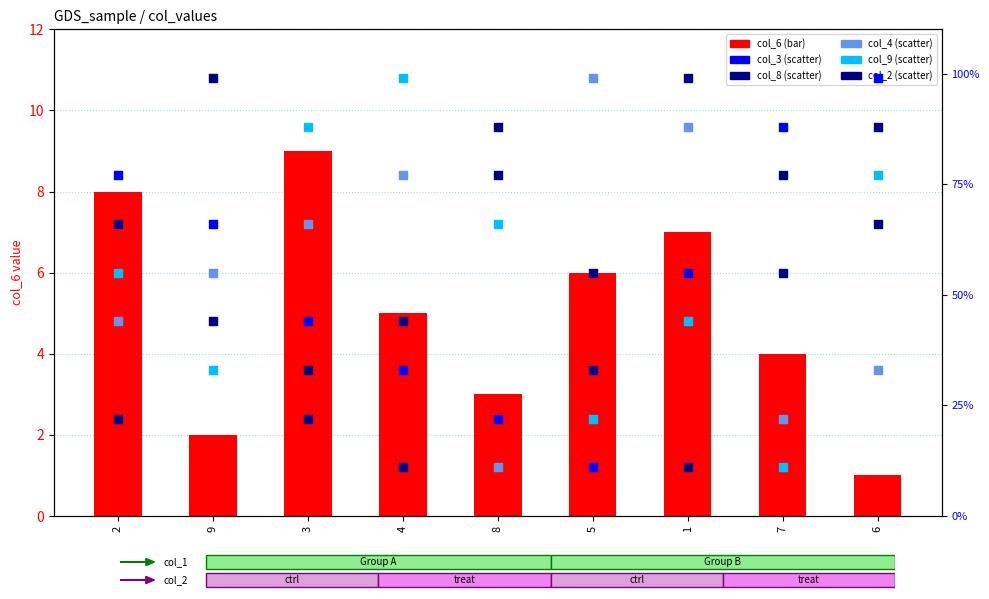

Which series reaches the minimum Y coordinate?

col_6 (count)